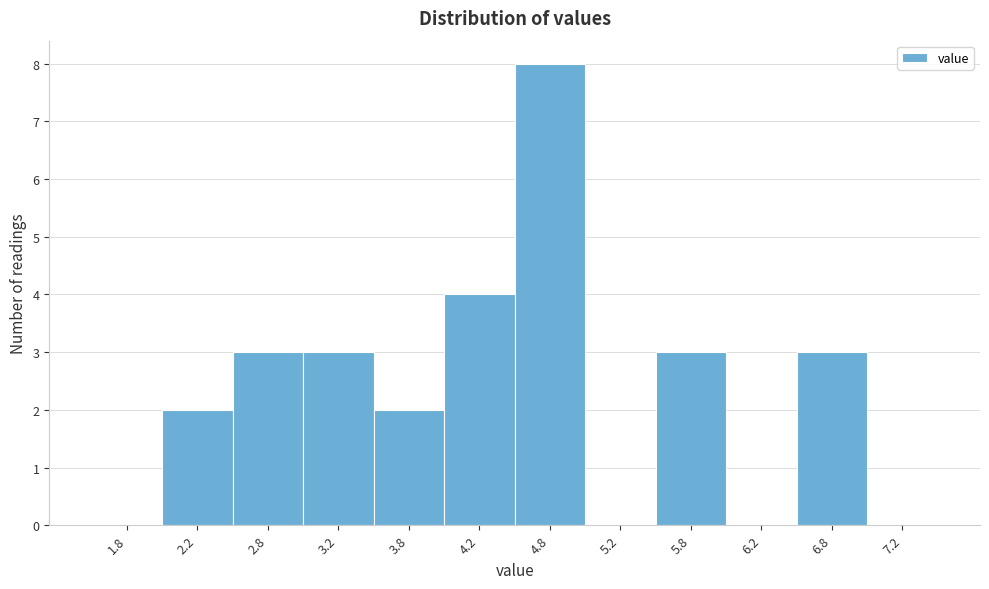

Reading left to right, transcribe this chart: for each bar, give the range it covers on the x-axis and its height. The values are not printed on the chart, so give them approximately, as read against the axis.

1.5 to 2.0: 0
2.0 to 2.5: 2
2.5 to 3.0: 3
3.0 to 3.5: 3
3.5 to 4.0: 2
4.0 to 4.5: 4
4.5 to 5.0: 8
5.0 to 5.5: 0
5.5 to 6.0: 3
6.0 to 6.5: 0
6.5 to 7.0: 3
7.0 to 7.5: 0